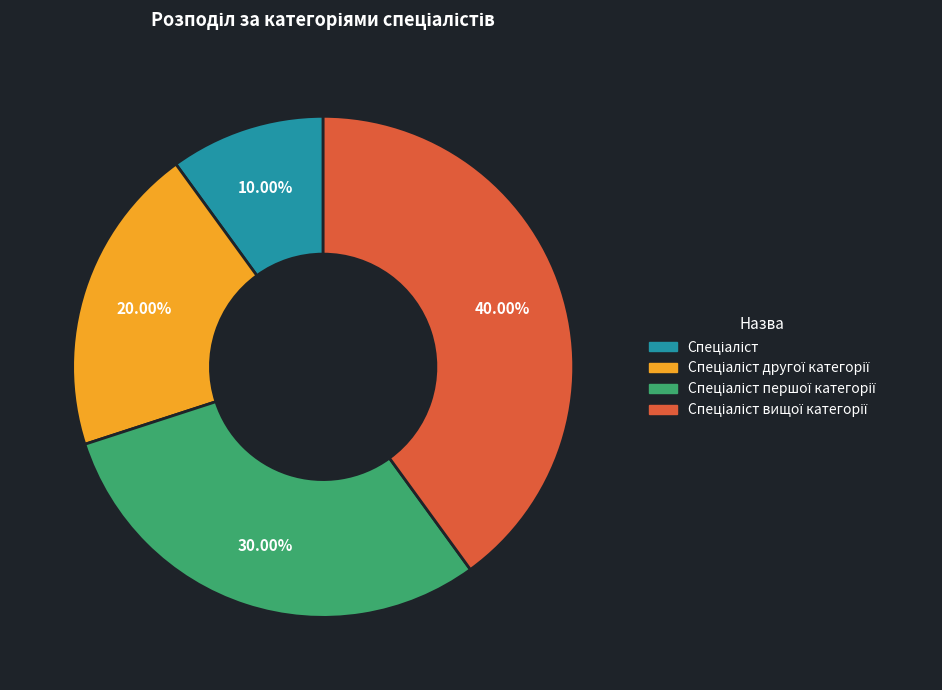

Does any single category account for the majority?

No